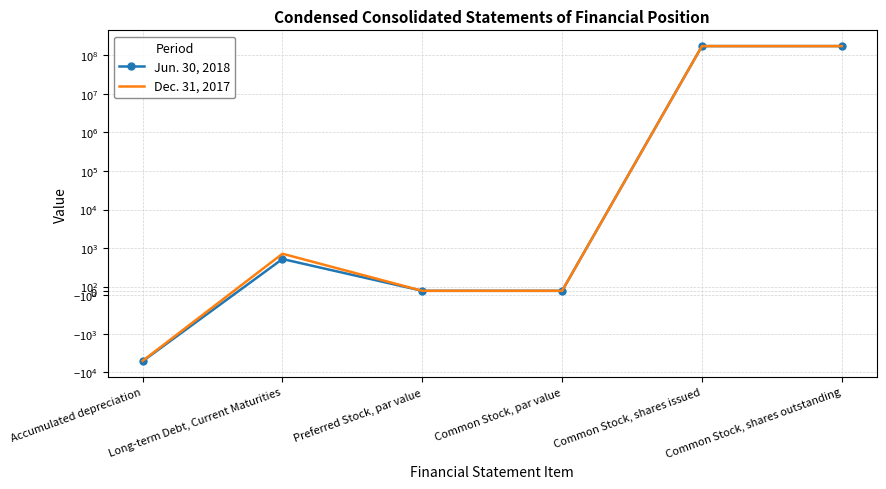

What is the average value of the Jun. 30, 2018 series?

58084010